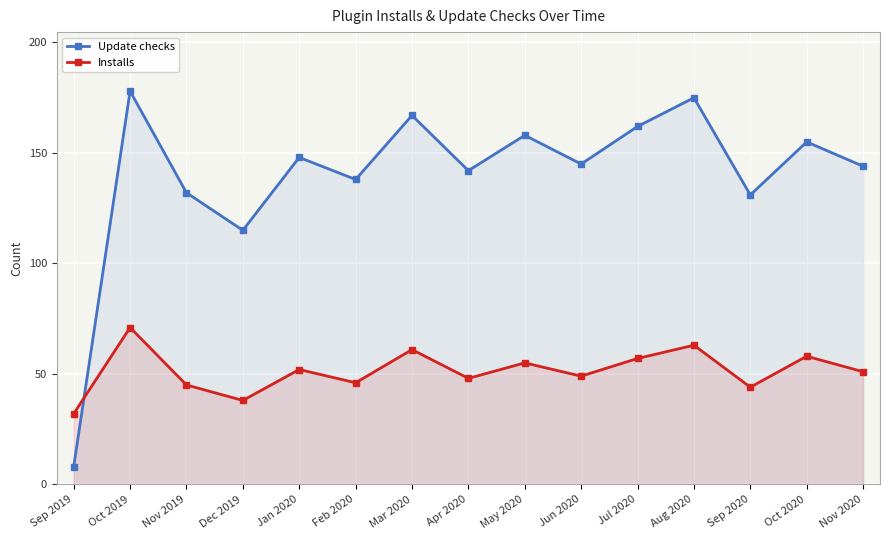

Which series changed the most between Jan 2020 and Aug 2020?

Update checks